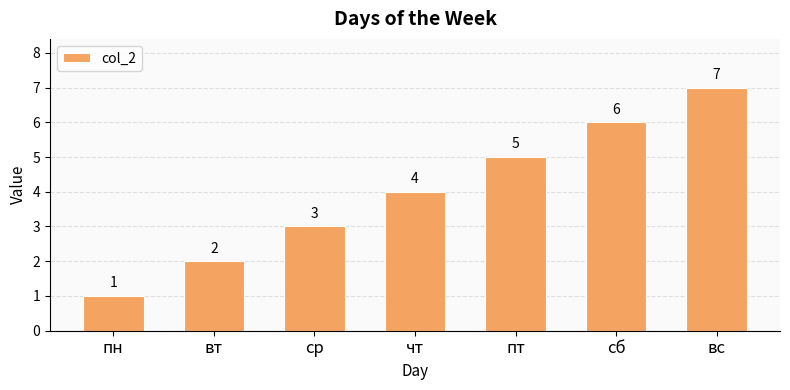

What is the sum of all values?

28